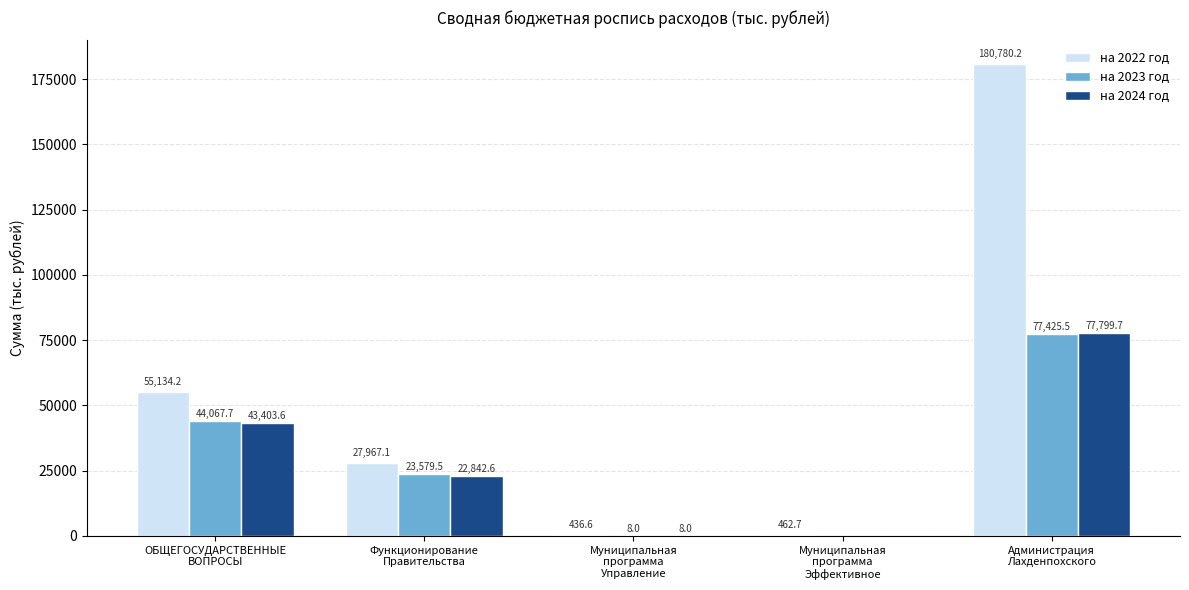

At which category is the sum across all series the highest?

Администрация
Лахденпохского